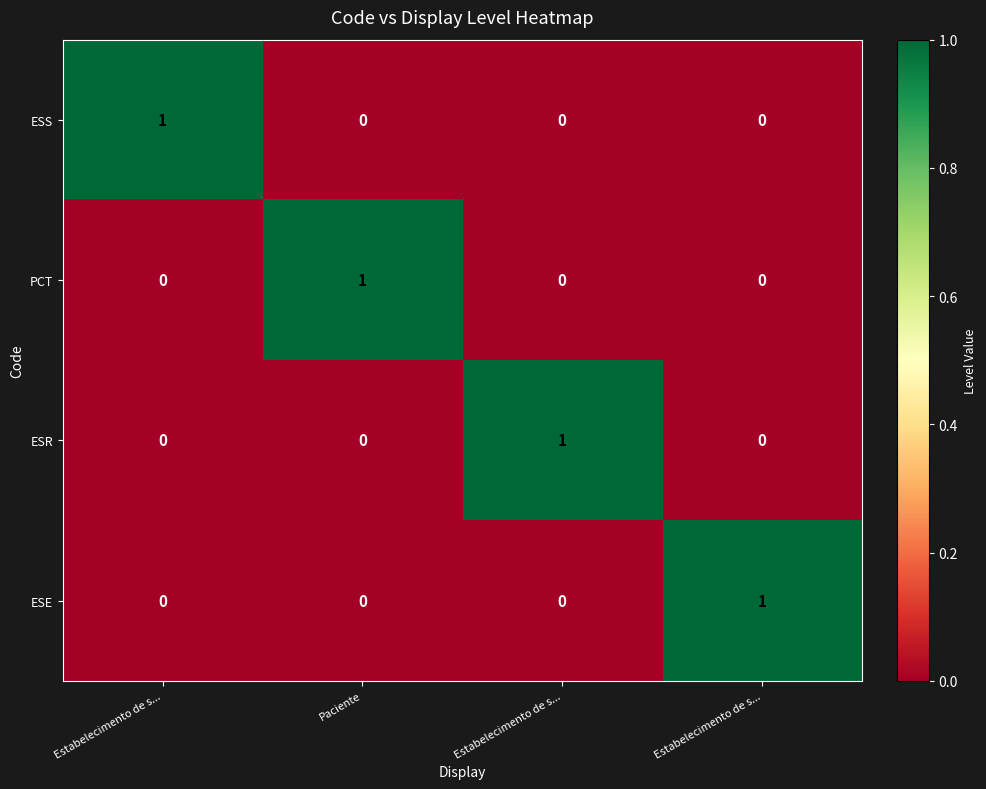

Reading left to right, what are all the values shown in this chart?

ESS: Estabelecimento de s...=1	Paciente=0	Estabelecimento de s...=0	Estabelecimento de s...=0
PCT: Estabelecimento de s...=0	Paciente=1	Estabelecimento de s...=0	Estabelecimento de s...=0
ESR: Estabelecimento de s...=0	Paciente=0	Estabelecimento de s...=1	Estabelecimento de s...=0
ESE: Estabelecimento de s...=0	Paciente=0	Estabelecimento de s...=0	Estabelecimento de s...=1